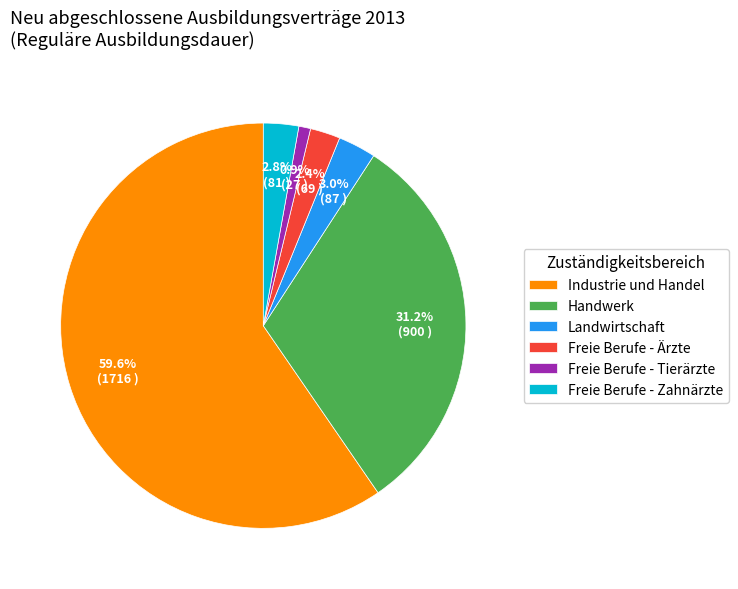

Which slice is the largest?

Industrie und Handel